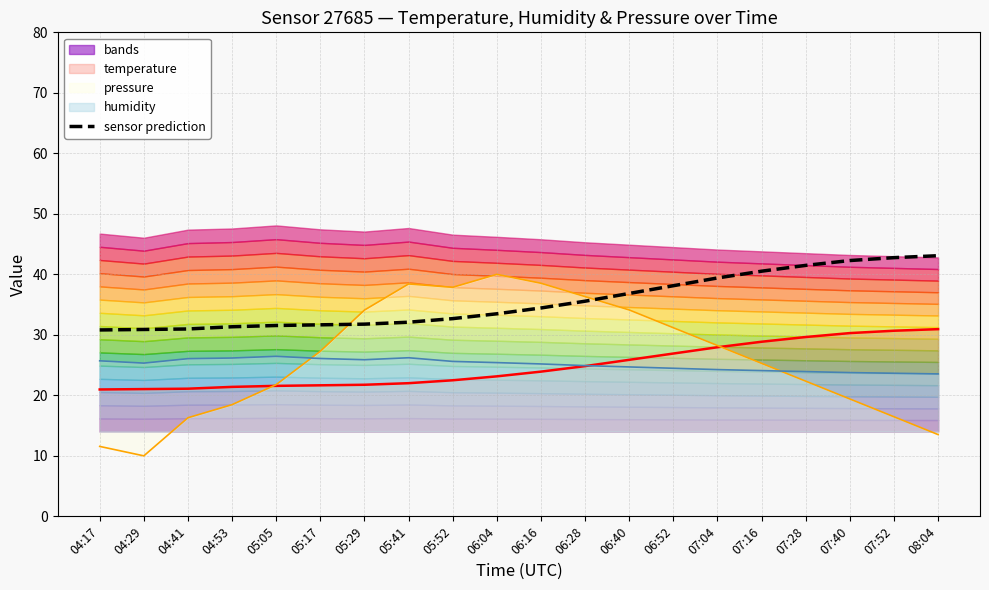

What is the sum of all temperature boundary values?

497.0